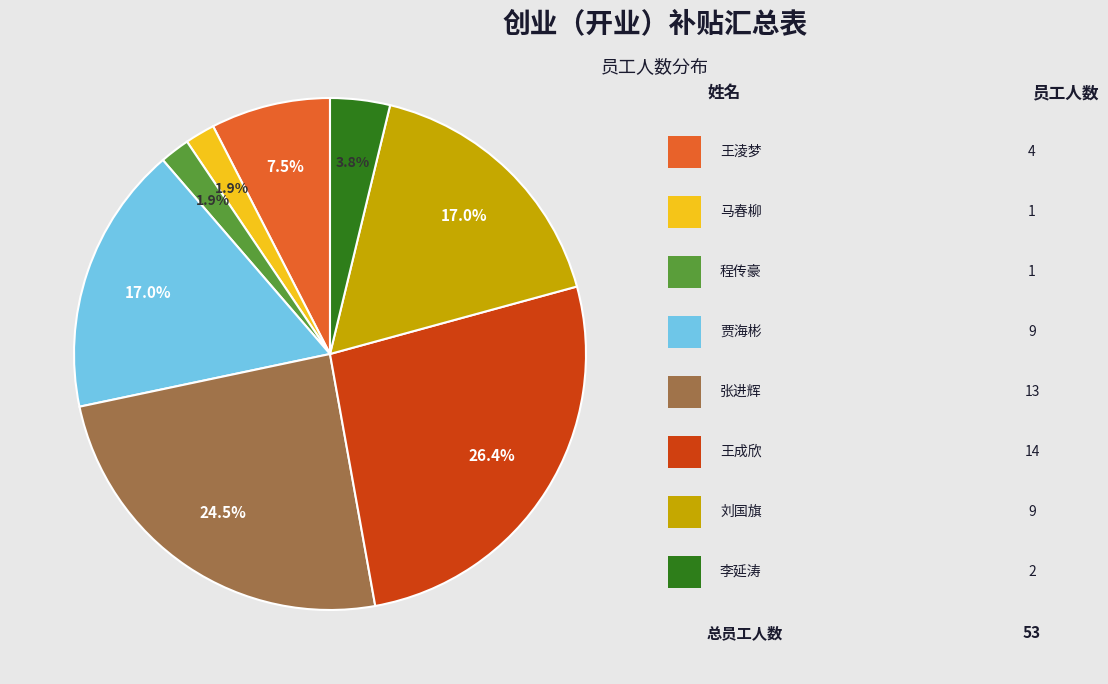

Does any single category account for the majority?

No